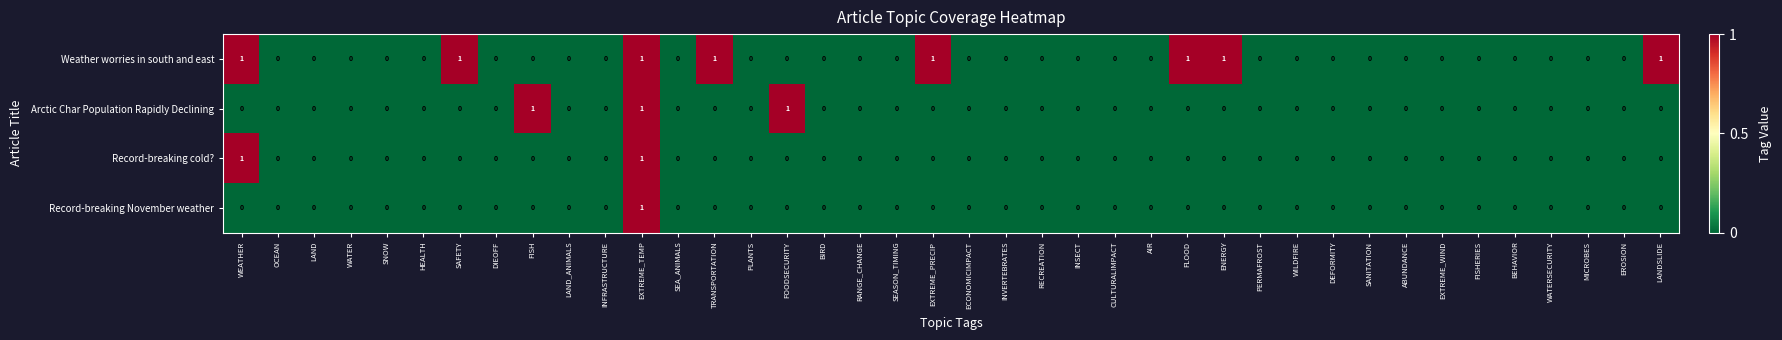

How many Record-breaking November weather values are between 0 and 1?

40